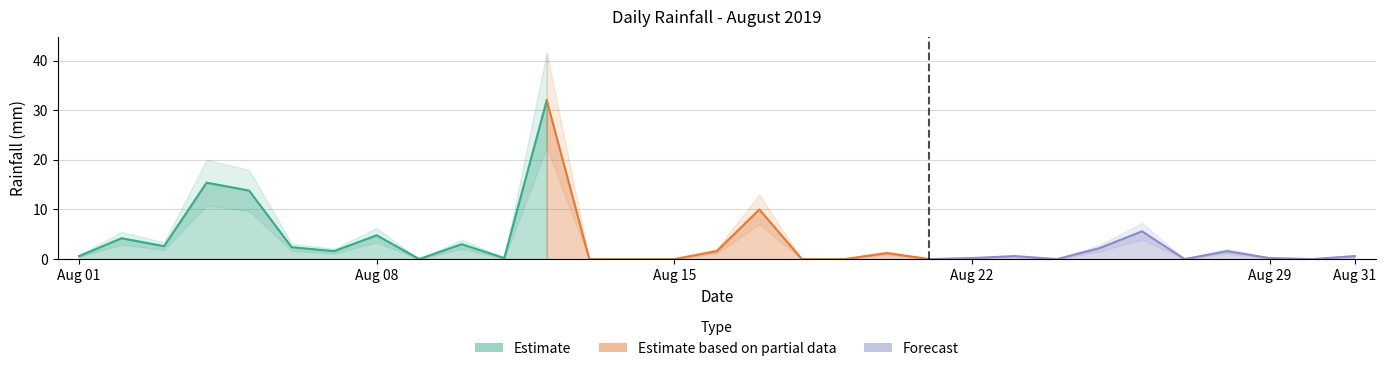

How many values are above zero?

21